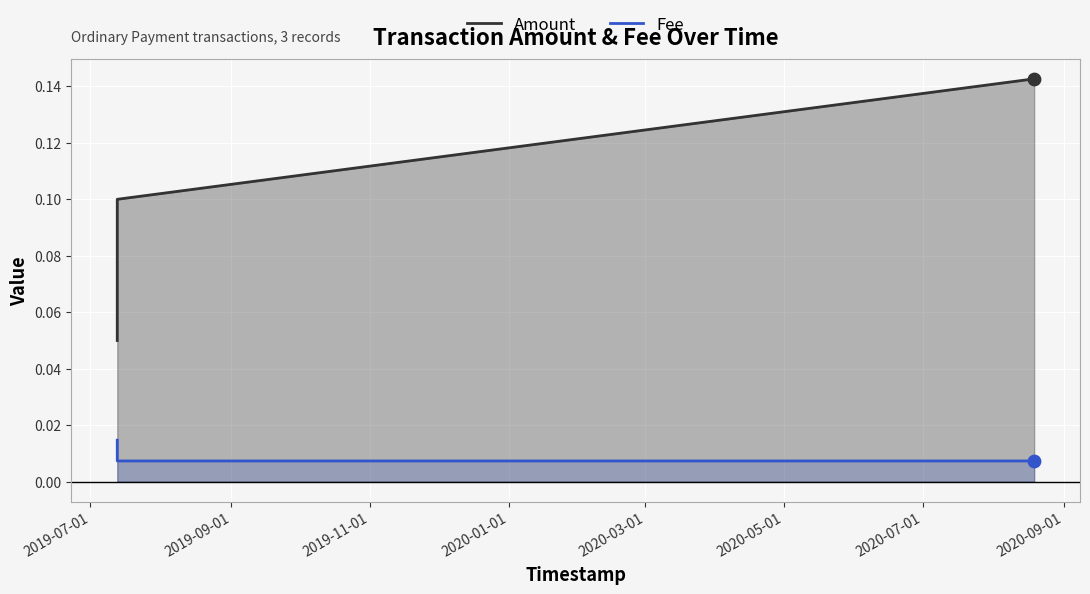

Which series reaches the maximum Y coordinate?

Amount